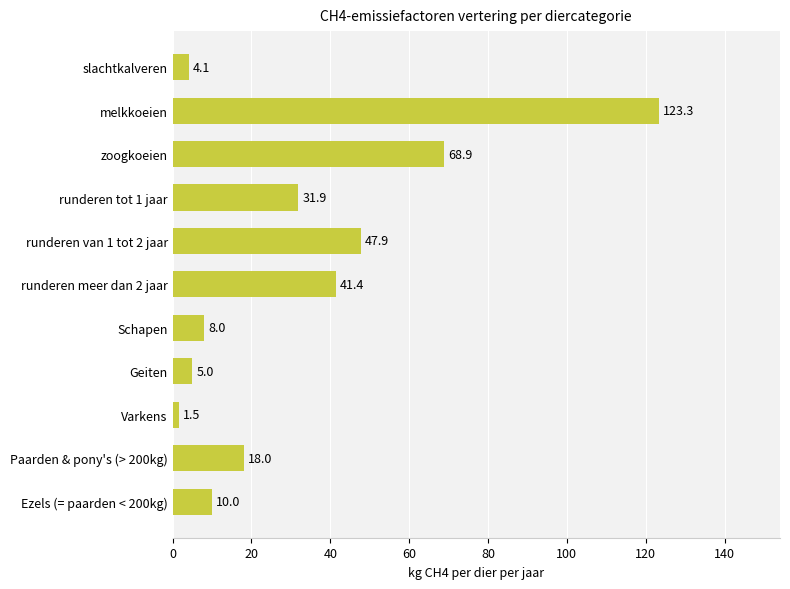

List the labels in order of value, largest first.

melkkoeien, zoogkoeien, runderen van 1 tot 2 jaar, runderen meer dan 2 jaar, runderen tot 1 jaar, Paarden & pony's (> 200kg), Ezels (= paarden < 200kg), Schapen, Geiten, slachtkalveren, Varkens